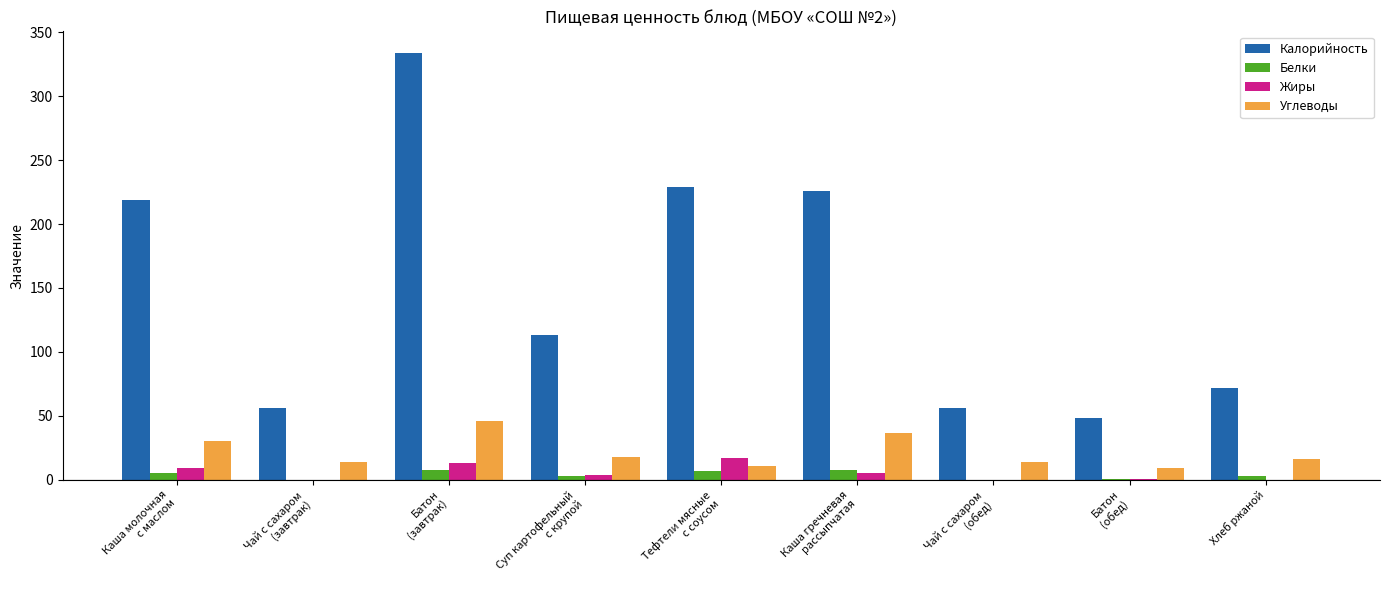

Is the value of Углеводы at Хлеб ржаной greater than the value of Жиры at Каша гречневая
рассыпчатая?

Yes